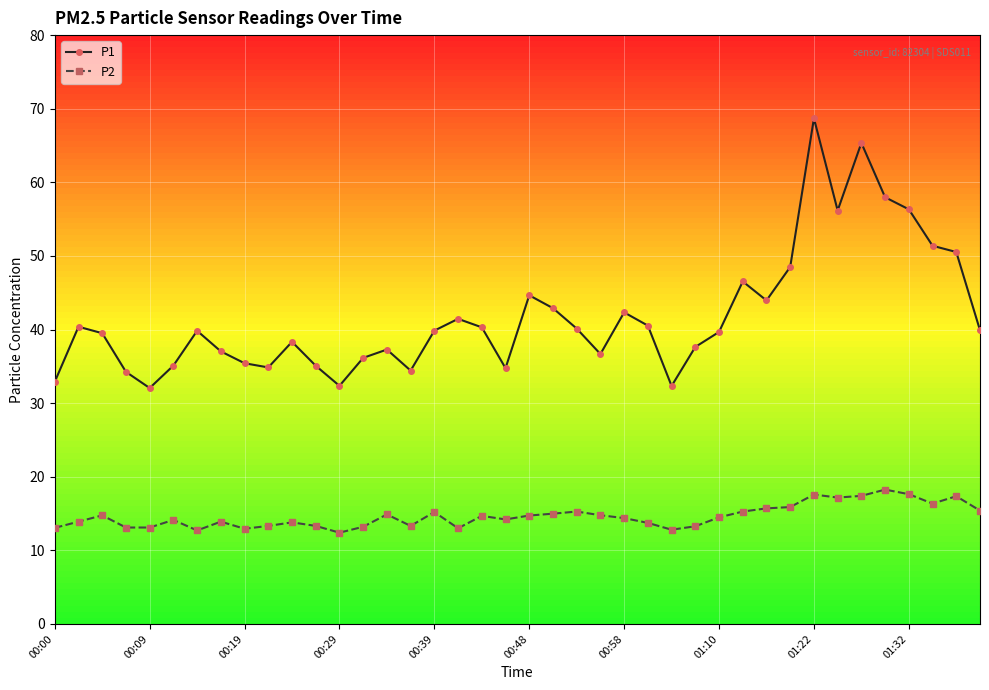

What is the sum of all P1 values?

1673.4